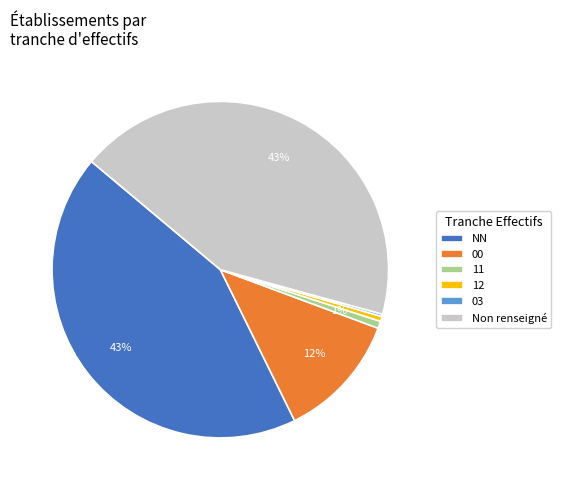

To the nearest percent, what percentage of the pie is Non renseigné?

43%